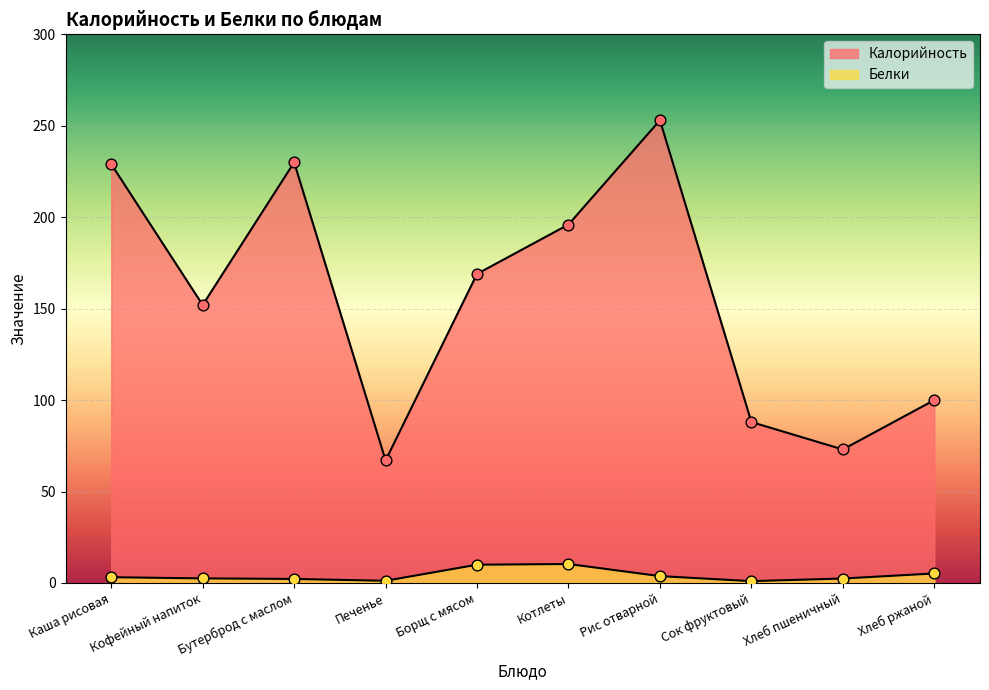

Is the value of Калорийность at Хлеб пшеничный greater than the value of Белки at Борщ с мясом?

Yes